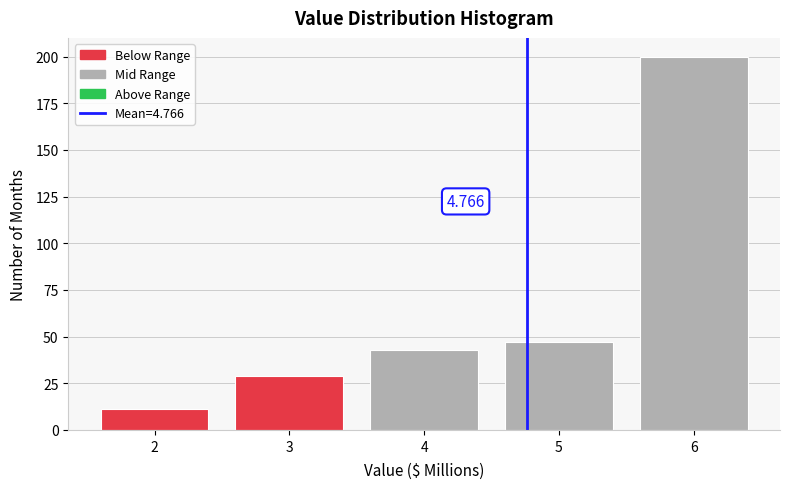

Which range on the x-axis has the tallest bar?

5.5 to 6.5